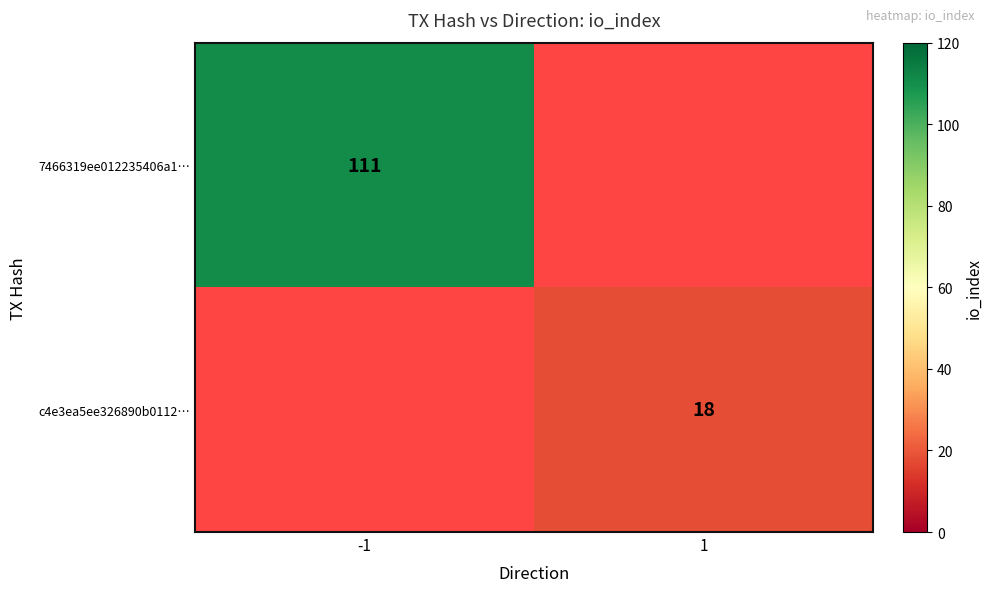

Is it true that c4e3ea5ee326890b0112… equals 25 at 1?

False